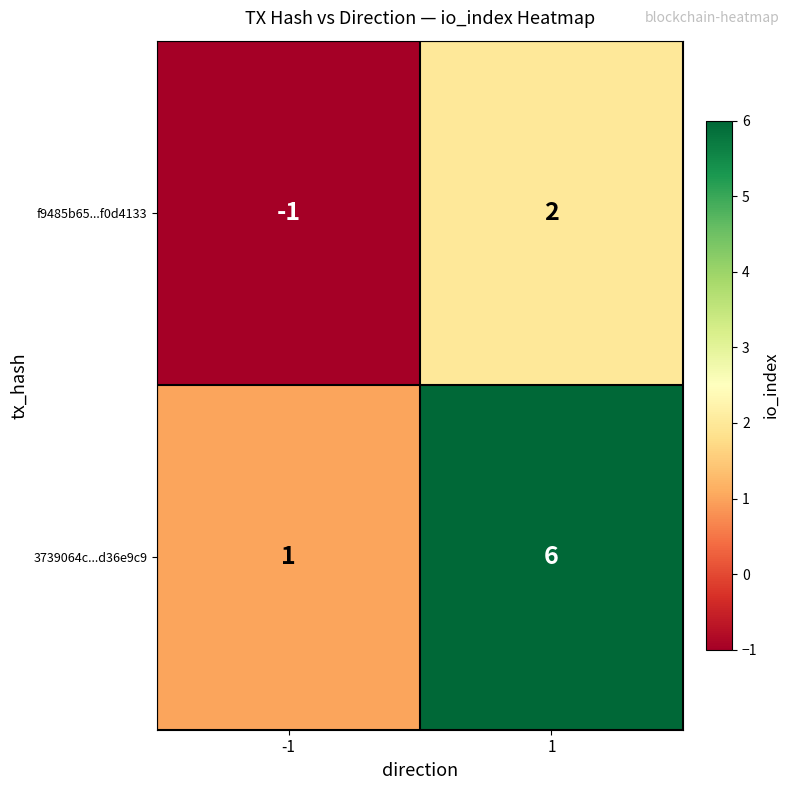

The value of 3739064c...d36e9c9 at 1 is 11. True or false?

False